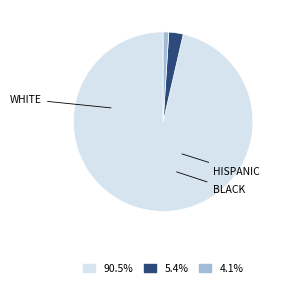

How many slices are in this pie chart?

3